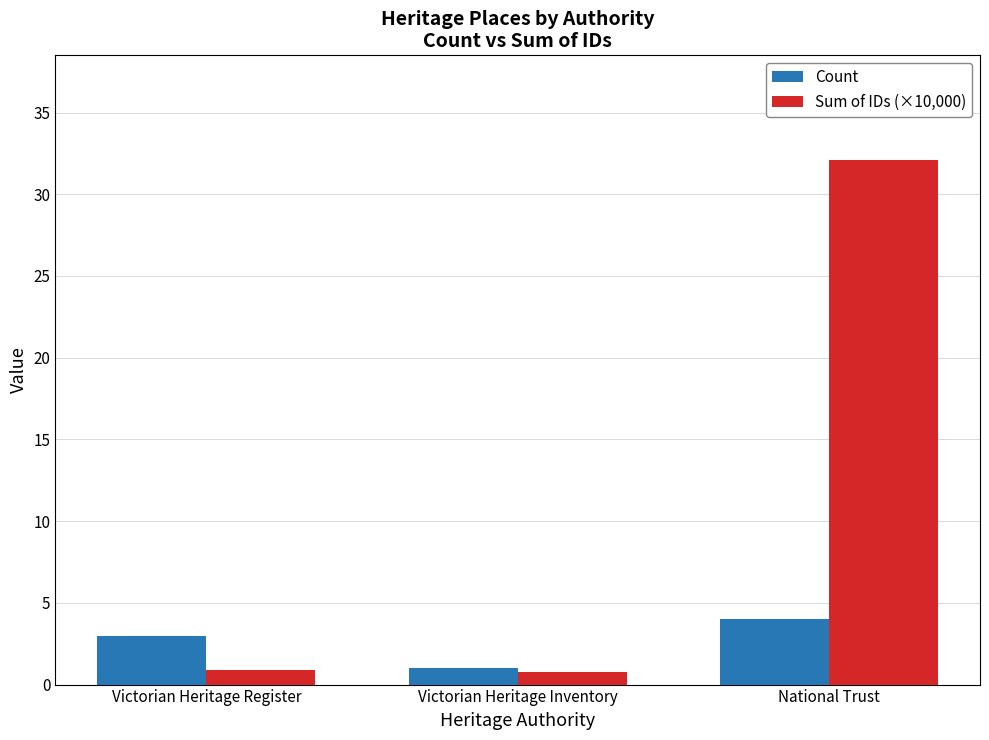

Which series has the widest spread of values?

Sum of IDs (×10,000)